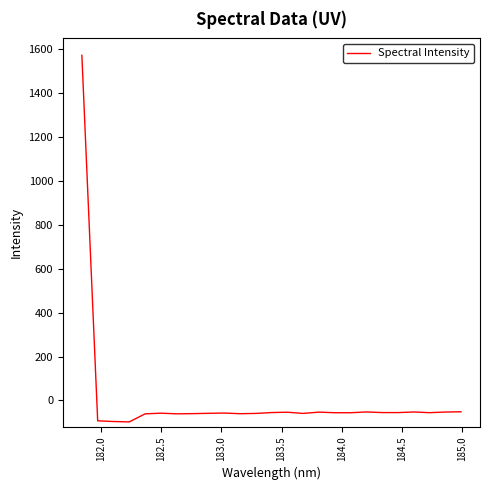

What is the difference between the maximum and minimum values?

1671.2